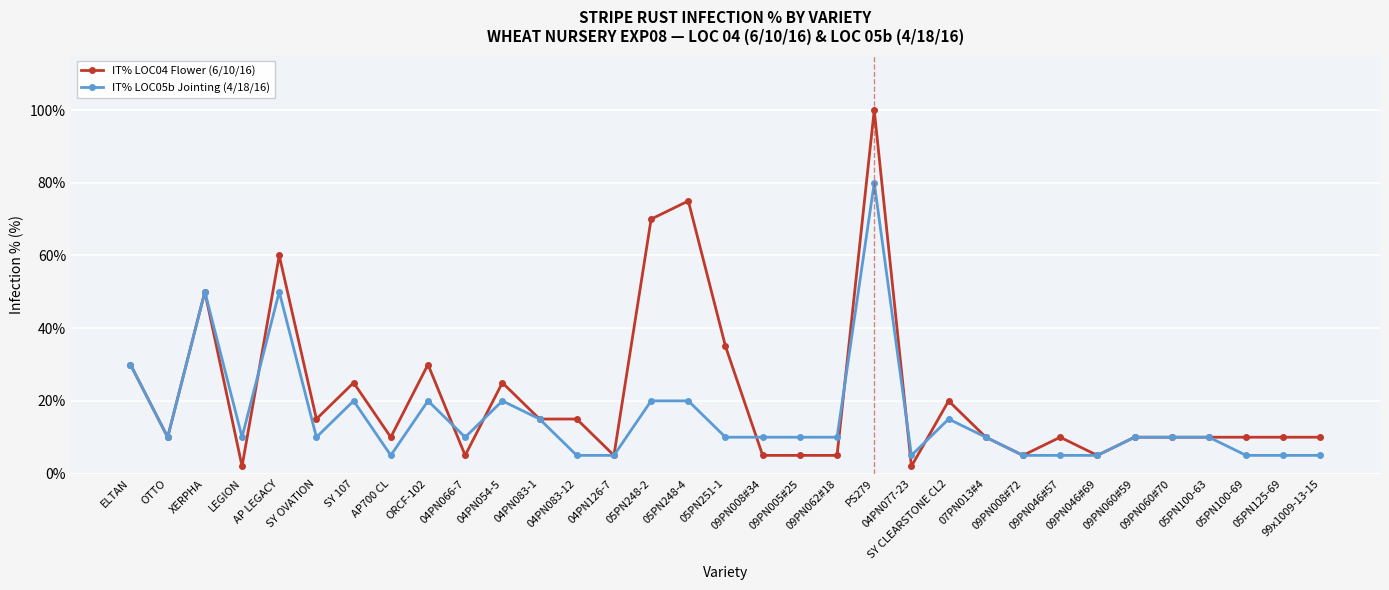

Does the chart have visible grid lines?

Yes